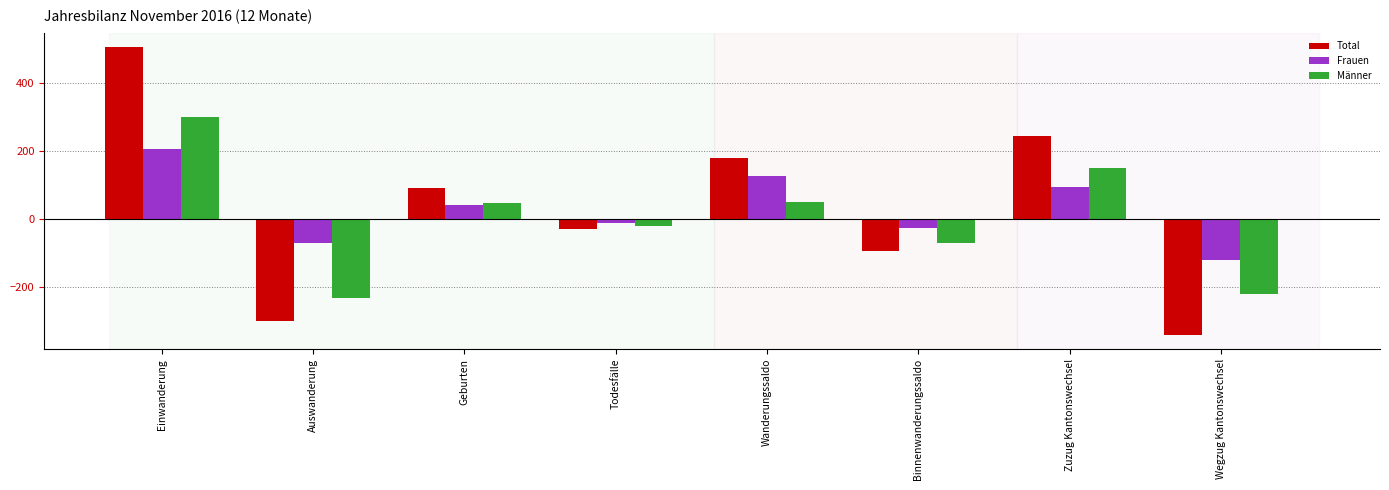

What is the maximum value shown in the chart?

507